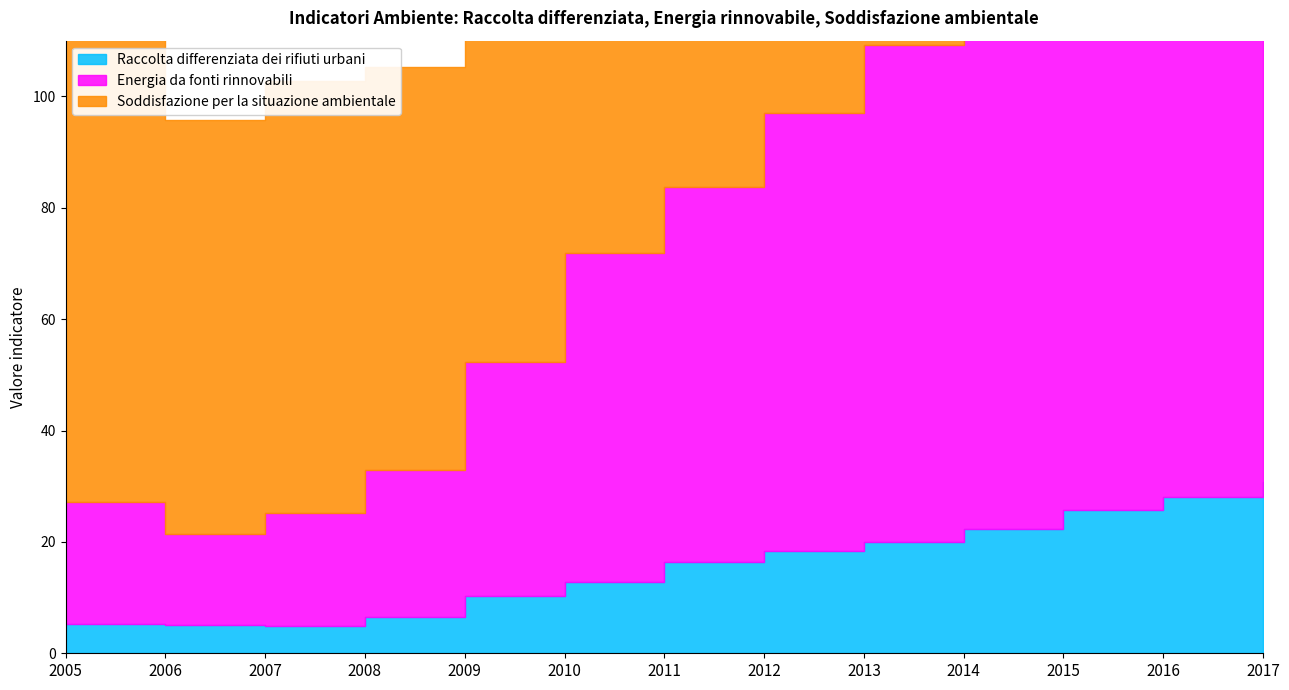

At which label does Soddisfazione per la situazione ambientale first exceed 81?

2005